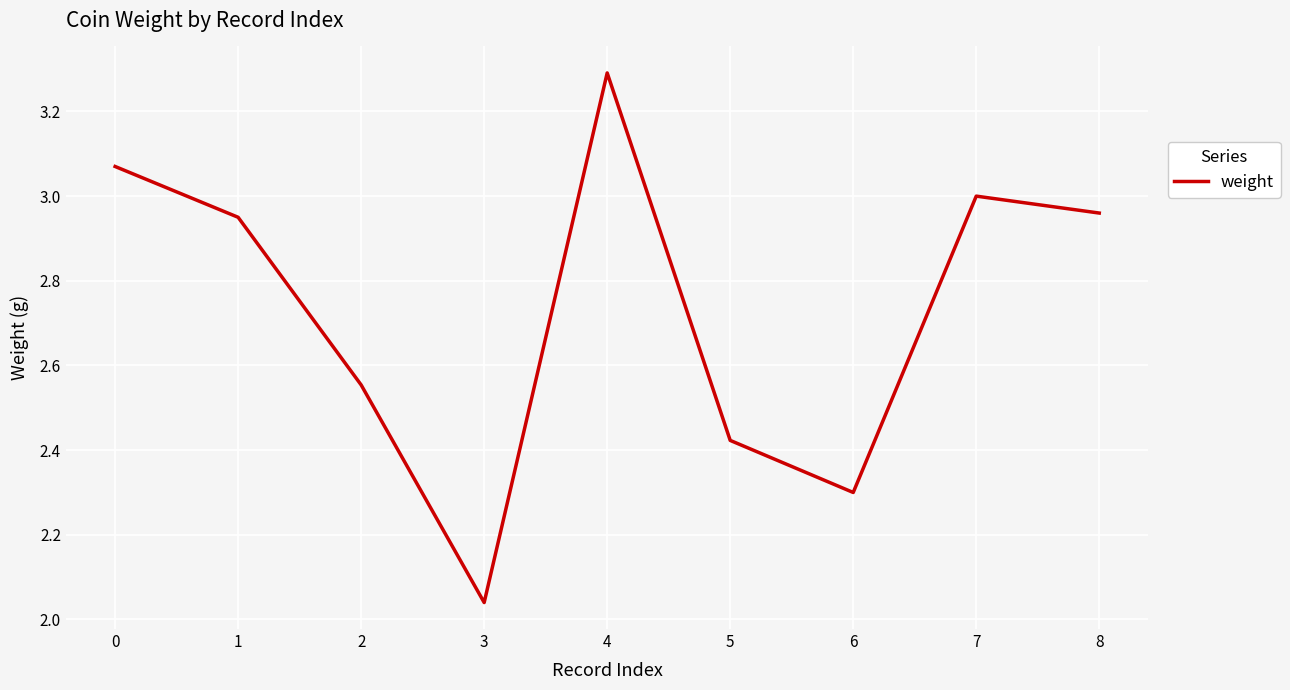

Read the value at 4.

3.3